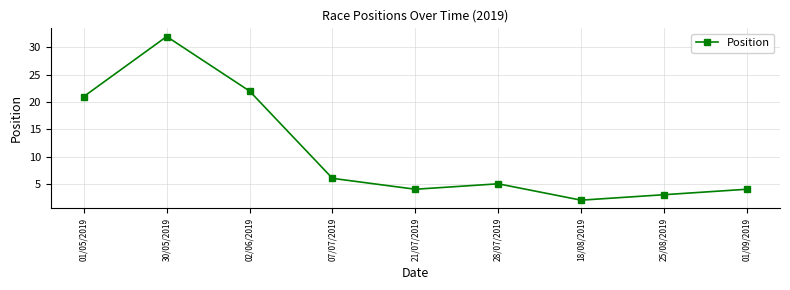

How many values are below 5?

4